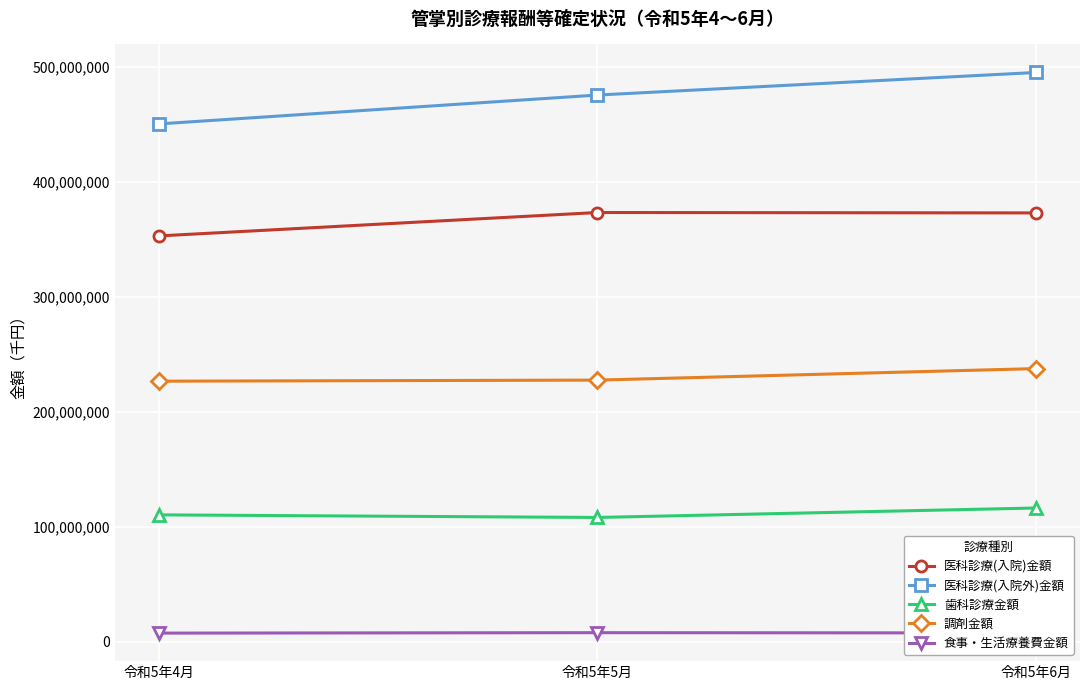

What is the difference between the highest and lowest values at 令和5年5月?

467622381.7